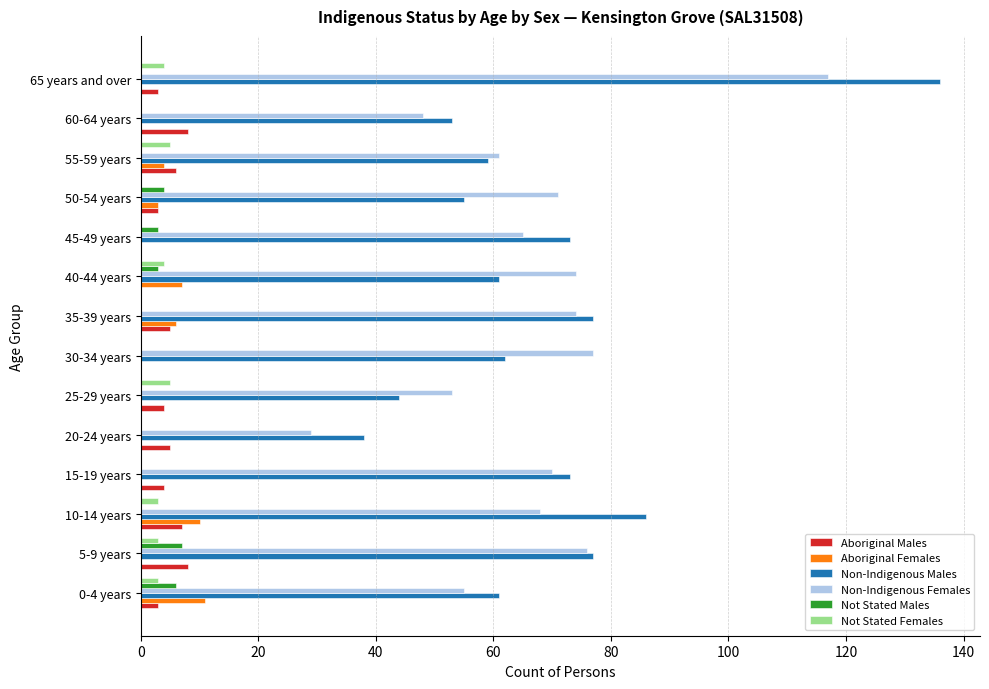

What is the maximum value shown in the chart?

136